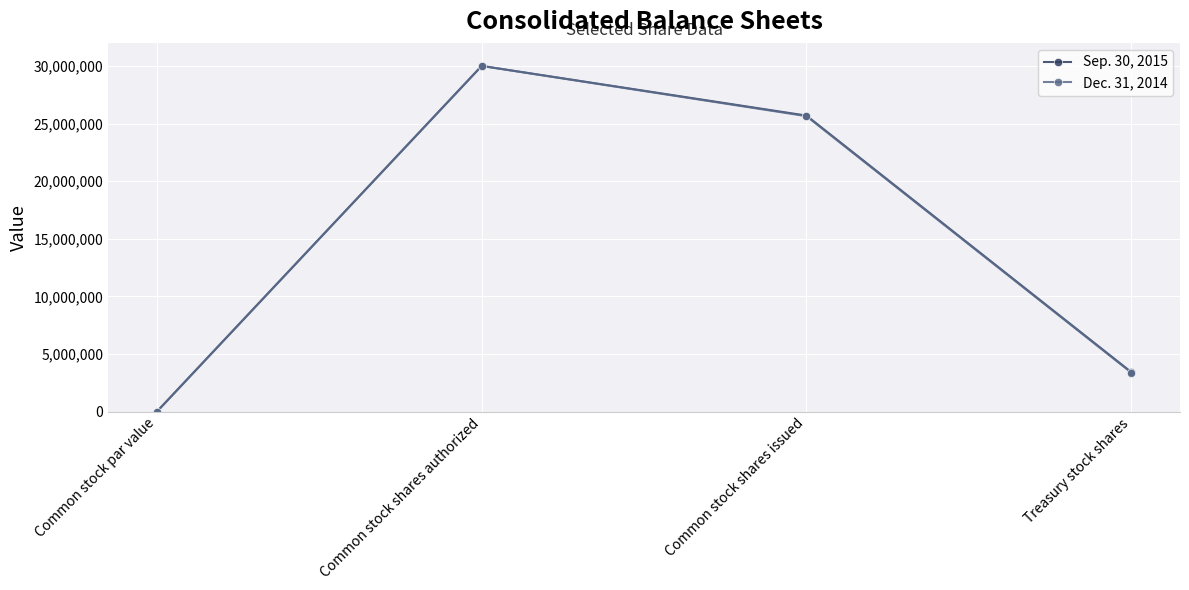

Is it true that Sep. 30, 2015 equals 38016767 at Common stock shares issued?

False